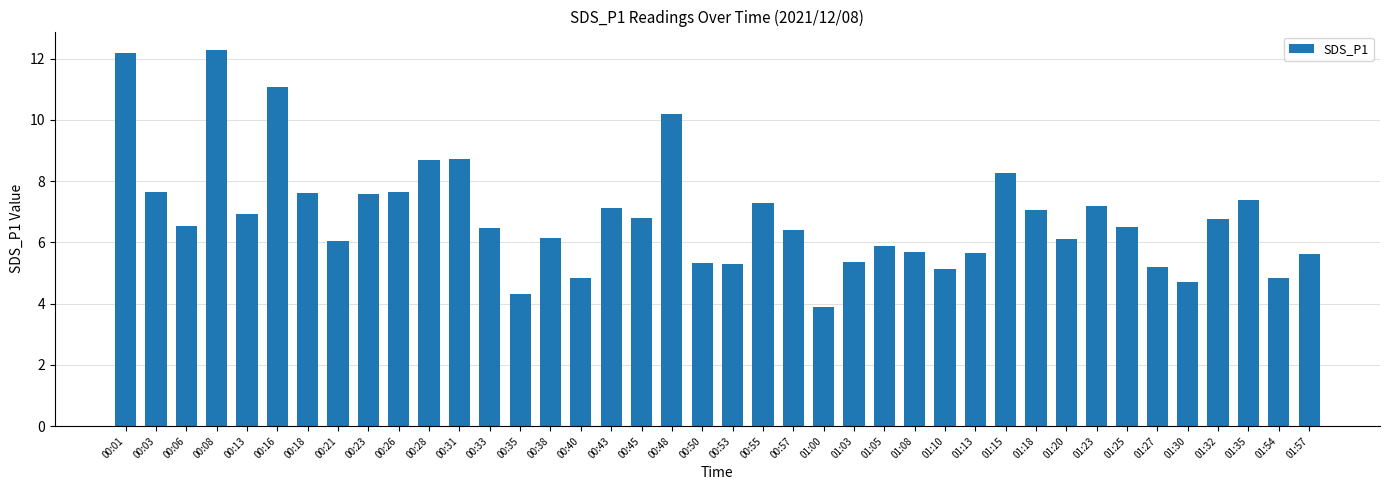

What is the change in value from 00:35 to 00:38?

+1.8